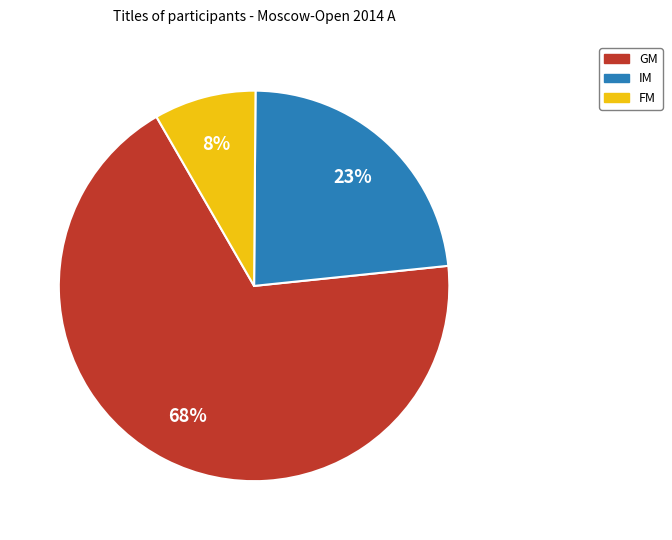

To the nearest percent, what percentage of the pie is IM?

23%